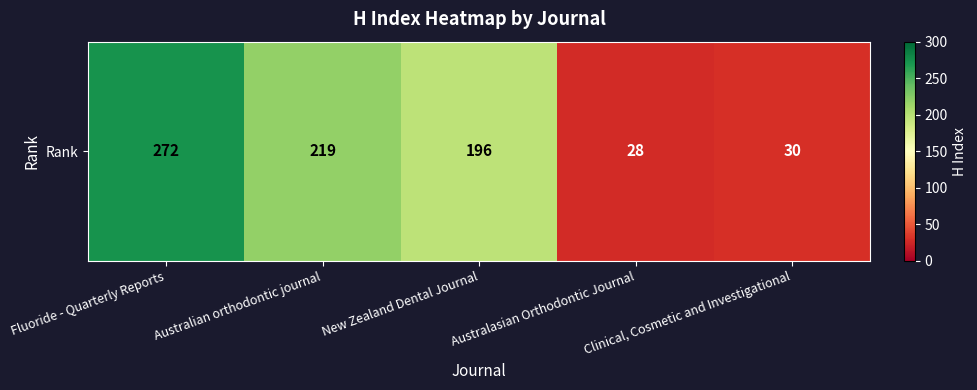

At which category does the chart reach its minimum across all series?

Australasian Orthodontic Journal